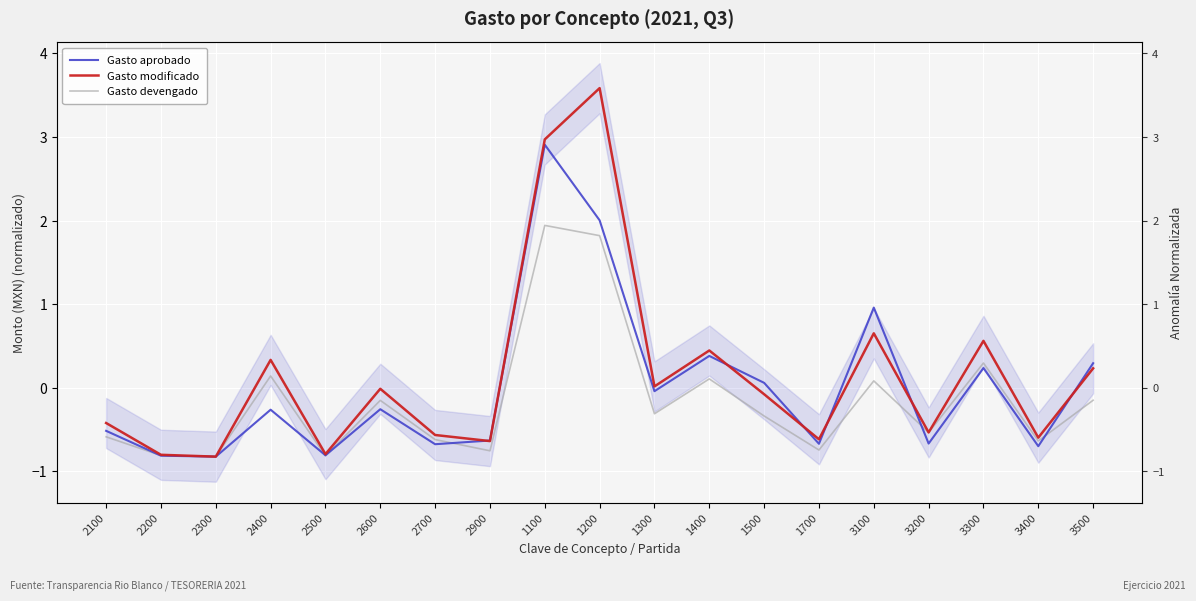

What are all the series names shown in the legend?

Gasto aprobado, Gasto modificado, Gasto devengado